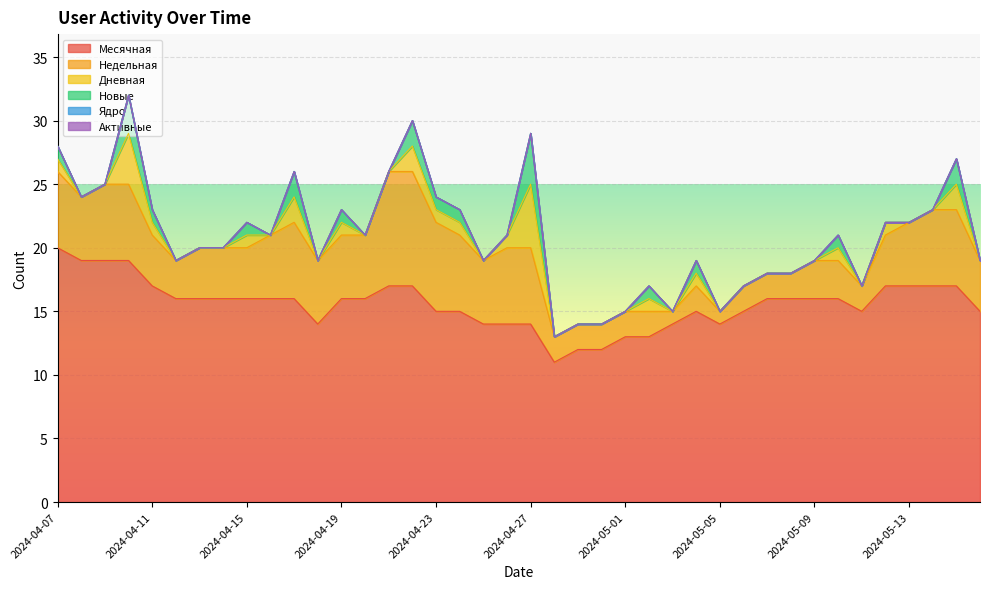

Reading right to left, list all the values displayed in this chart.

Месячная: 15	17	17	17	17	15	16	16	16	16	15	14	15	14	13	13	12	12	11	14	14	14	15	15	17	17	16	16	14	16	16	16	16	16	16	17	19	19	19	20
Недельная: 4	6	6	5	4	2	3	3	2	2	2	1	2	1	2	2	2	2	2	6	6	5	6	7	9	9	5	5	5	6	5	4	4	4	3	4	6	6	5	6
Дневная: 0	2	0	0	1	0	1	0	0	0	0	0	1	0	1	0	0	0	0	5	1	0	1	1	2	0	0	1	0	2	0	1	0	0	0	1	4	0	0	1
Новые: 0	2	0	0	0	0	1	0	0	0	0	0	1	0	1	0	0	0	0	4	0	0	1	1	2	0	0	1	0	2	0	1	0	0	0	1	3	0	0	1
Ядро: 0	0	0	0	0	0	0	0	0	0	0	0	0	0	0	0	0	0	0	0	0	0	0	0	0	0	0	0	0	0	0	0	0	0	0	0	0	0	0	0
Активные: 0	0	0	0	0	0	0	0	0	0	0	0	0	0	0	0	0	0	0	0	0	0	0	0	0	0	0	0	0	0	0	0	0	0	0	0	0	0	0	0